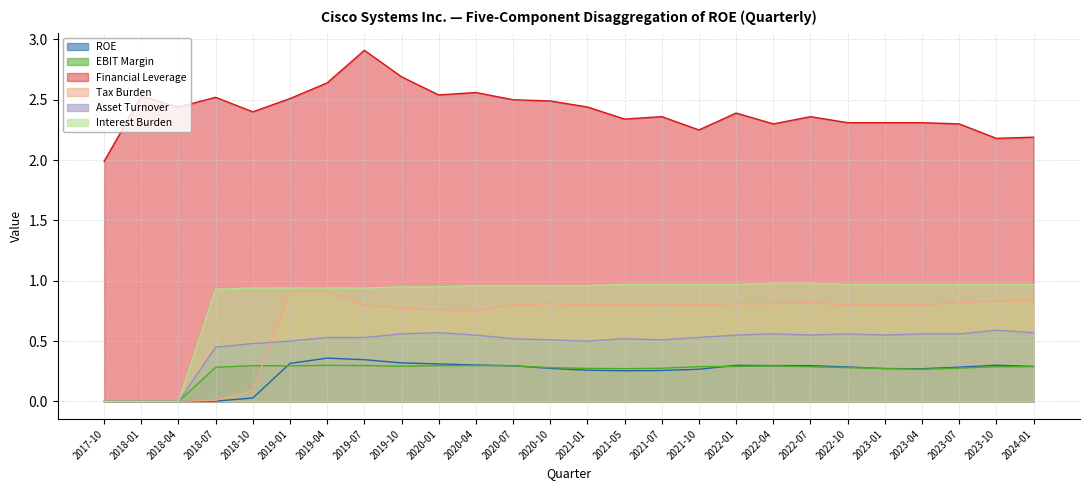

Which series has the largest total across all categories?

Financial Leverage